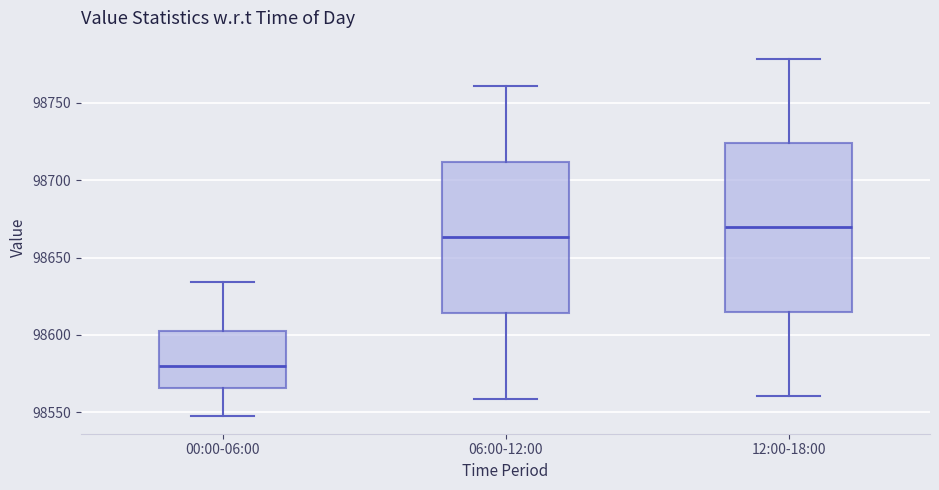

Reading left to right, transcribe this box plot: for each box, give where its median line is, the range the box spans, and where its two whiskers end, as read against the y-axis. The values are not printed on the chart, so give them approximately, as read against the axis.

00:00-06:00: median 98580, box 98565 to 98600, whiskers 98550 to 98635
06:00-12:00: median 98665, box 98615 to 98710, whiskers 98560 to 98760
12:00-18:00: median 98670, box 98615 to 98725, whiskers 98560 to 98780